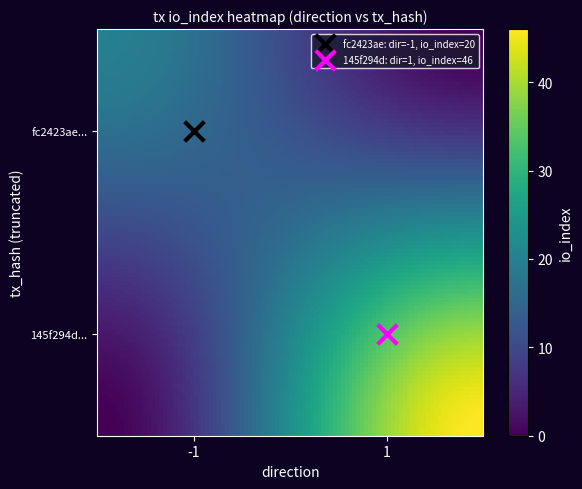

What are all the series names shown in the legend?

fc2423ae: dir=-1, io_index=20, 145f294d: dir=1, io_index=46